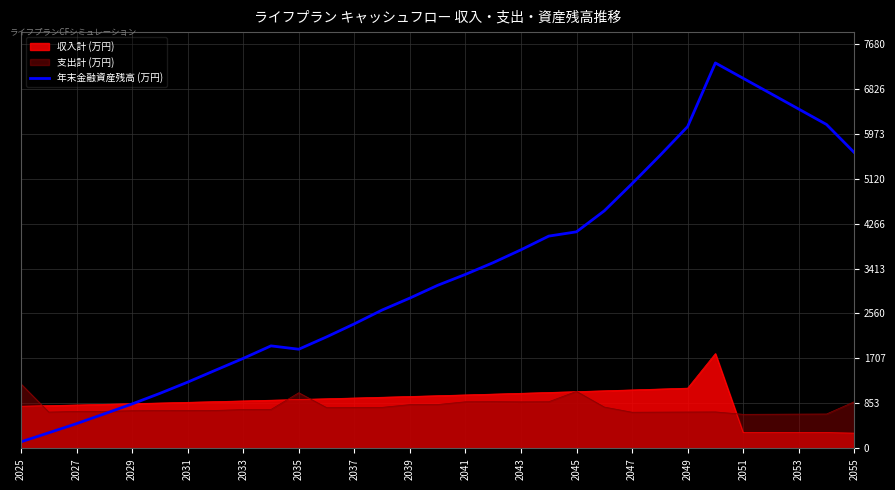

What is the total value across all series at 2041?

5201.7